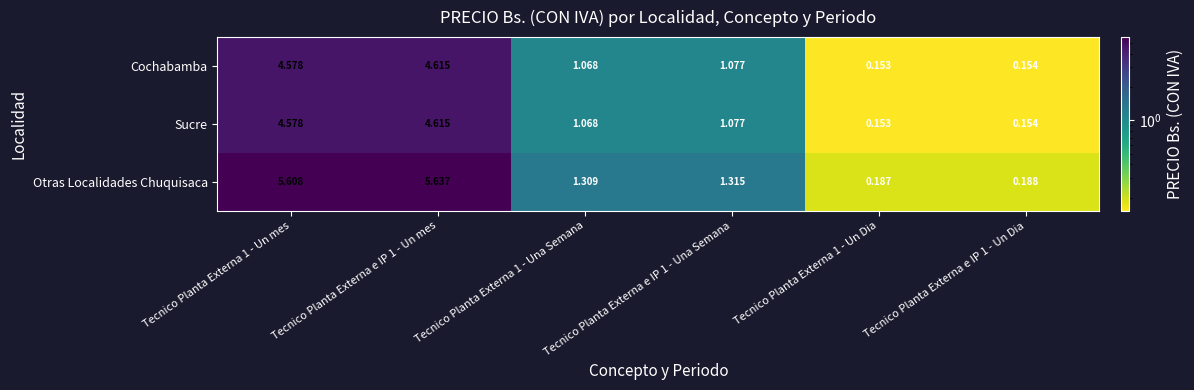

Is the value of Sucre at Tecnico Planta Externa 1 - Un Dia greater than the value of Cochabamba at Tecnico Planta Externa 1 - Una Semana?

No